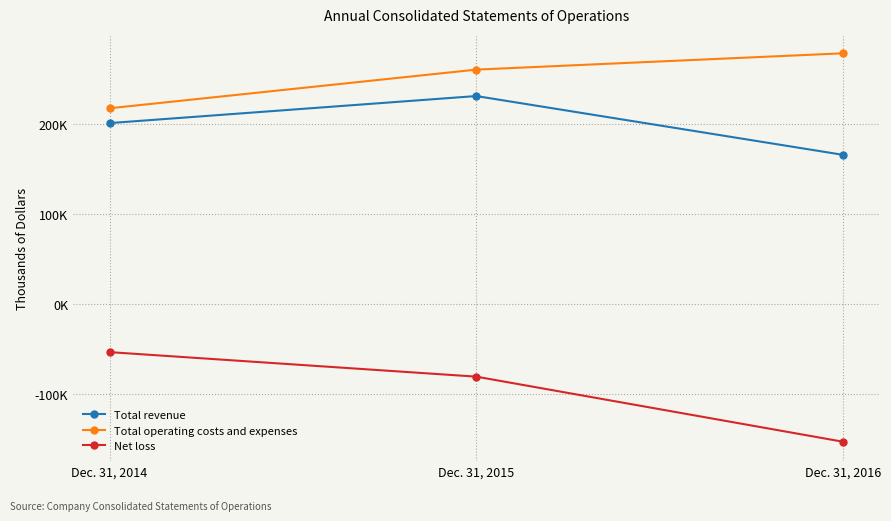

Rank the series by their maximum value, from highest to lowest.

Total operating costs and expenses, Total revenue, Net loss